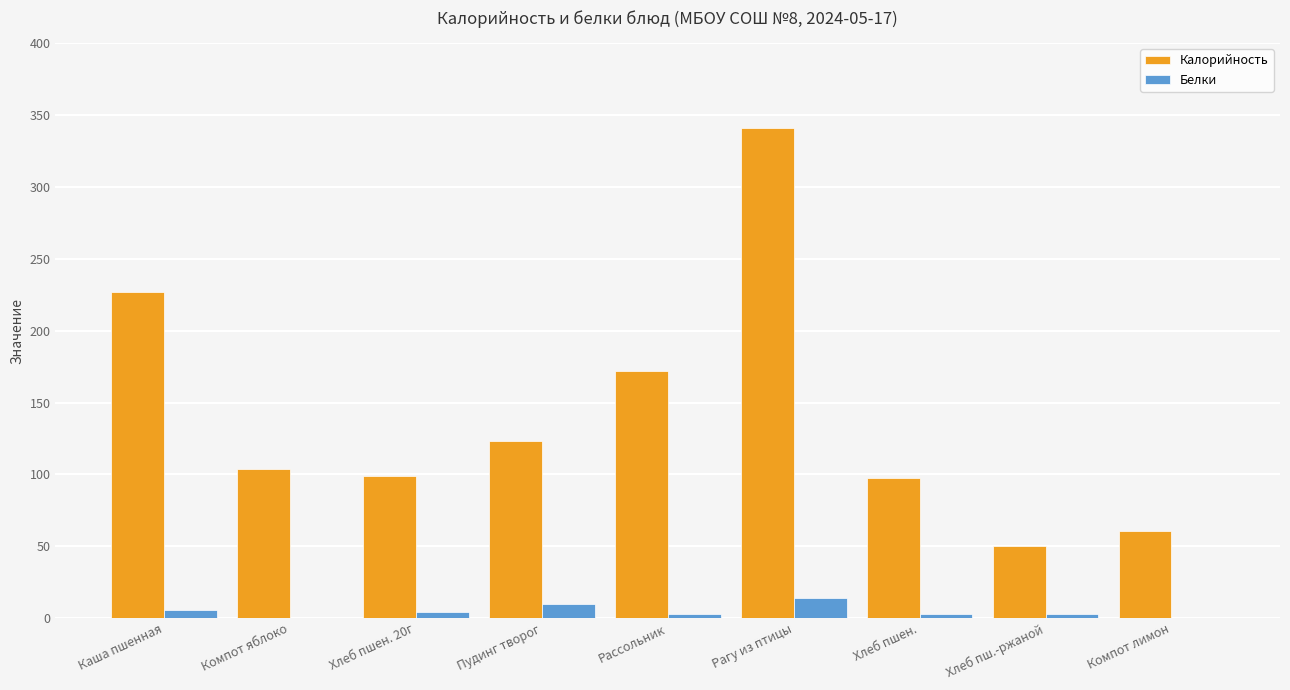

Where is Калорийность nearest to the value 195?

Рассольник